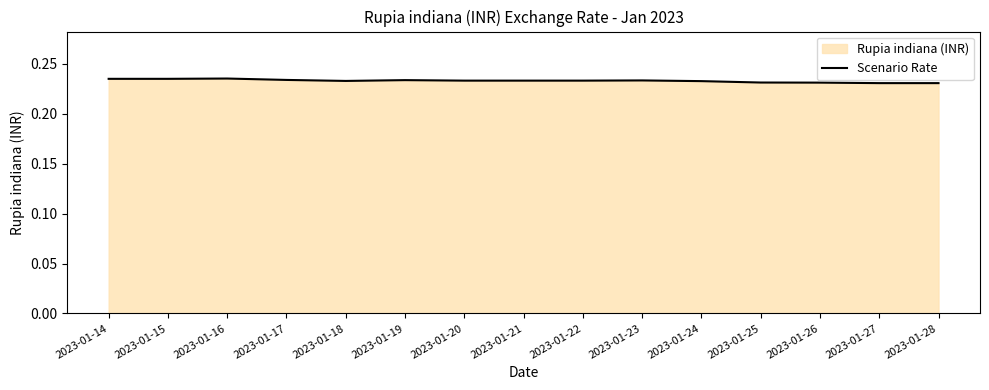

Rank the categories by value from lowest to highest.

2023-01-27, 2023-01-28, 2023-01-26, 2023-01-25, 2023-01-24, 2023-01-18, 2023-01-20, 2023-01-21, 2023-01-22, 2023-01-23, 2023-01-19, 2023-01-17, 2023-01-14, 2023-01-15, 2023-01-16